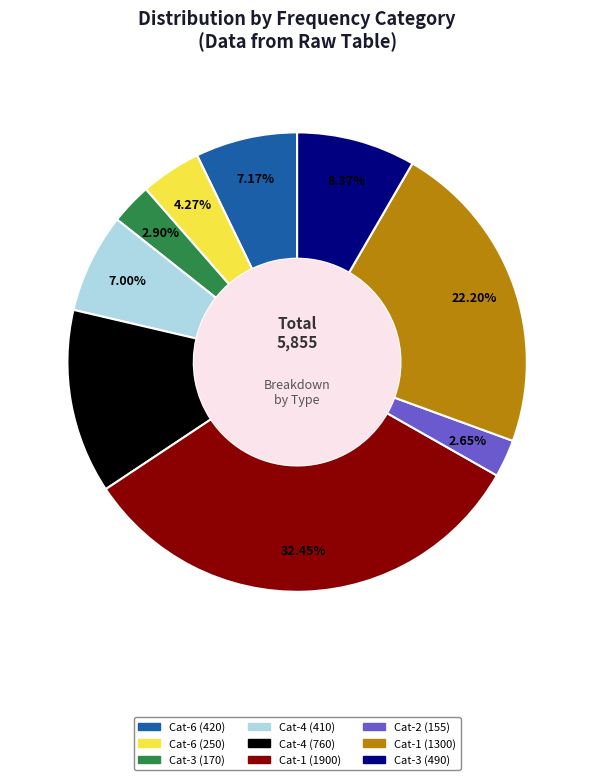

Is there any slice that represents more than half of the pie?

No